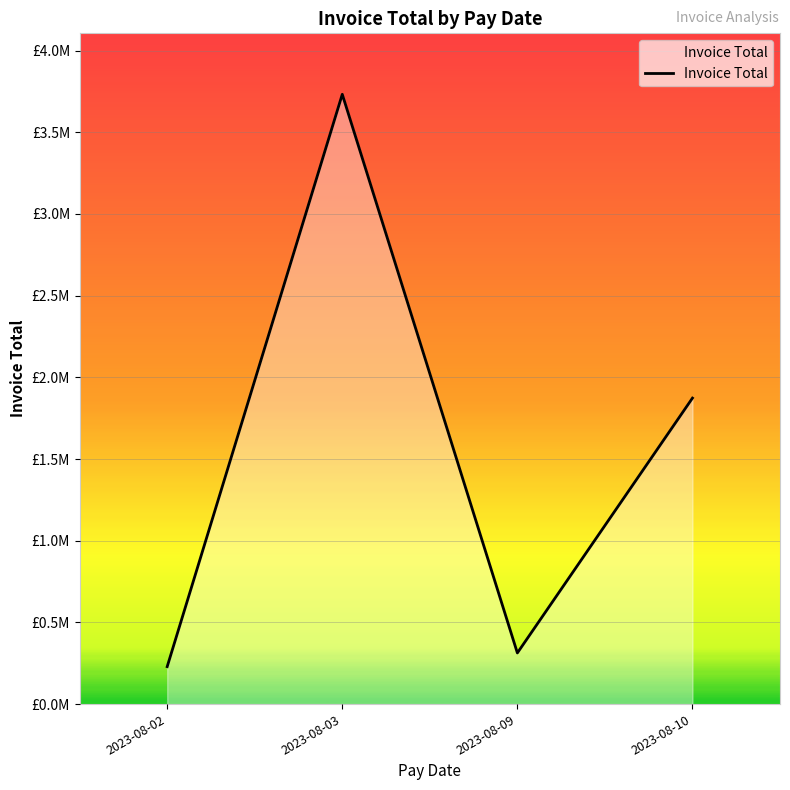

Is this an area chart (filled region under the line)?

Yes